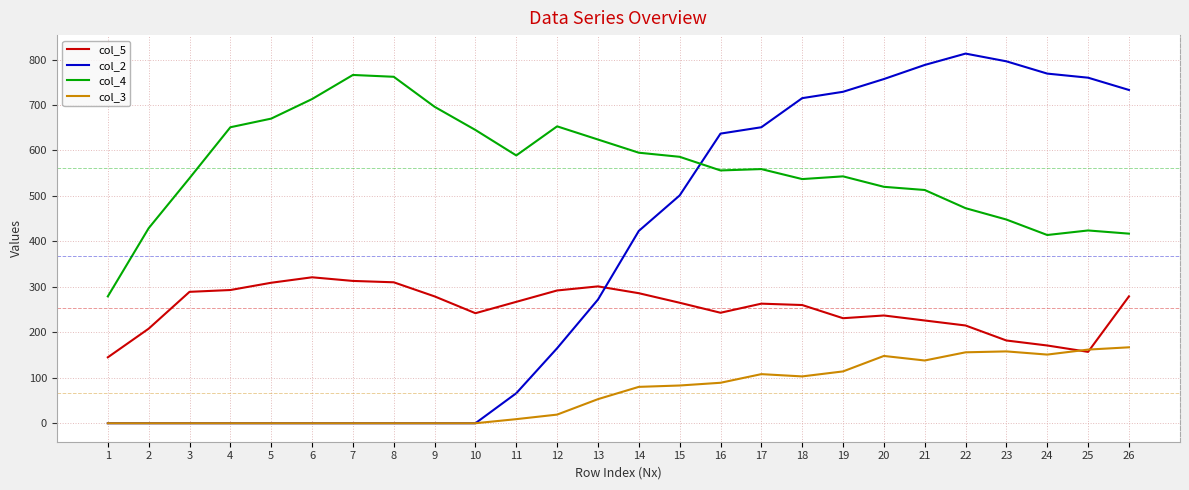

Which series ends up on top after the final intersection of col_4 and col_2?

col_2